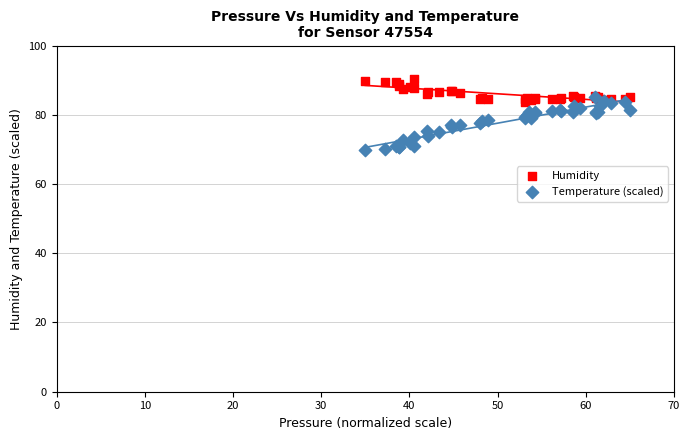

Which series contains the lowest Y value?

Temperature (scaled)